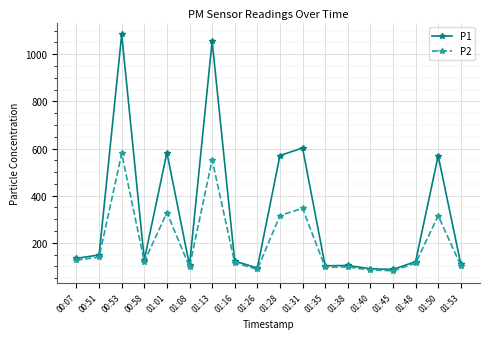

True or false: P1 has a value of 36.5 at 01:16.

False